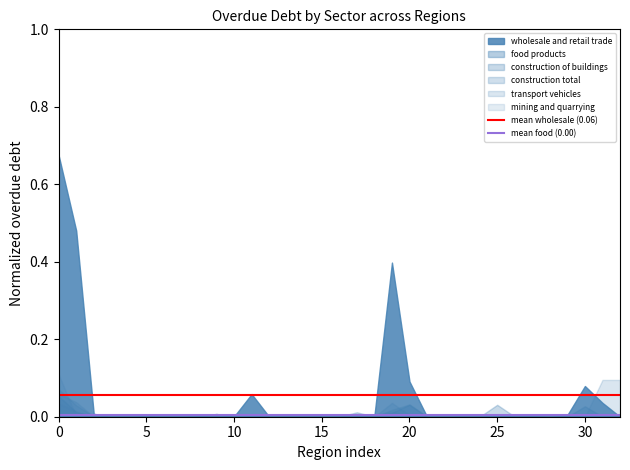

Count the number of categories in the chart.

33